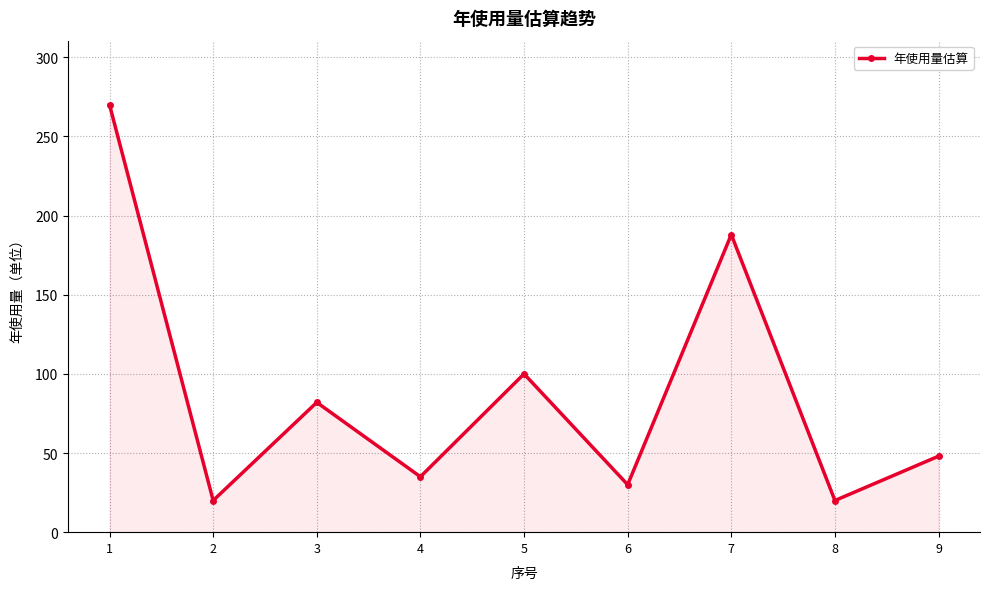

Is it true that the value at 6 is 9?

False